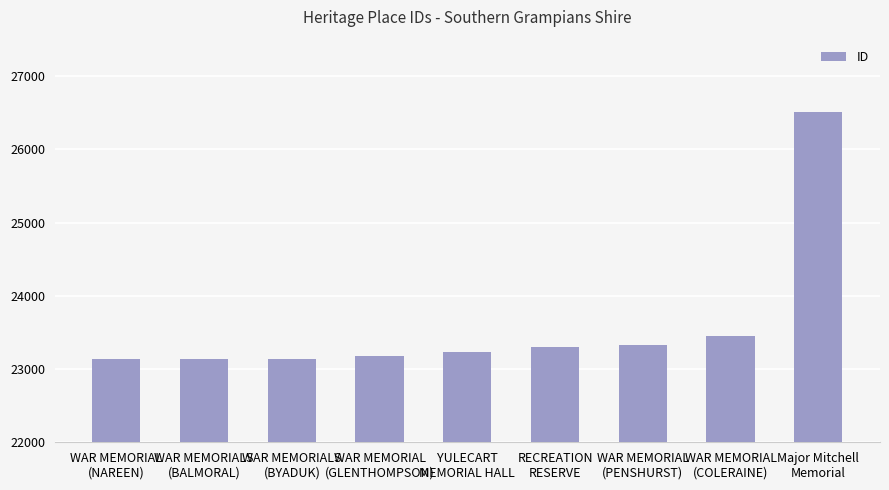

What is the greatest value displayed?

26510